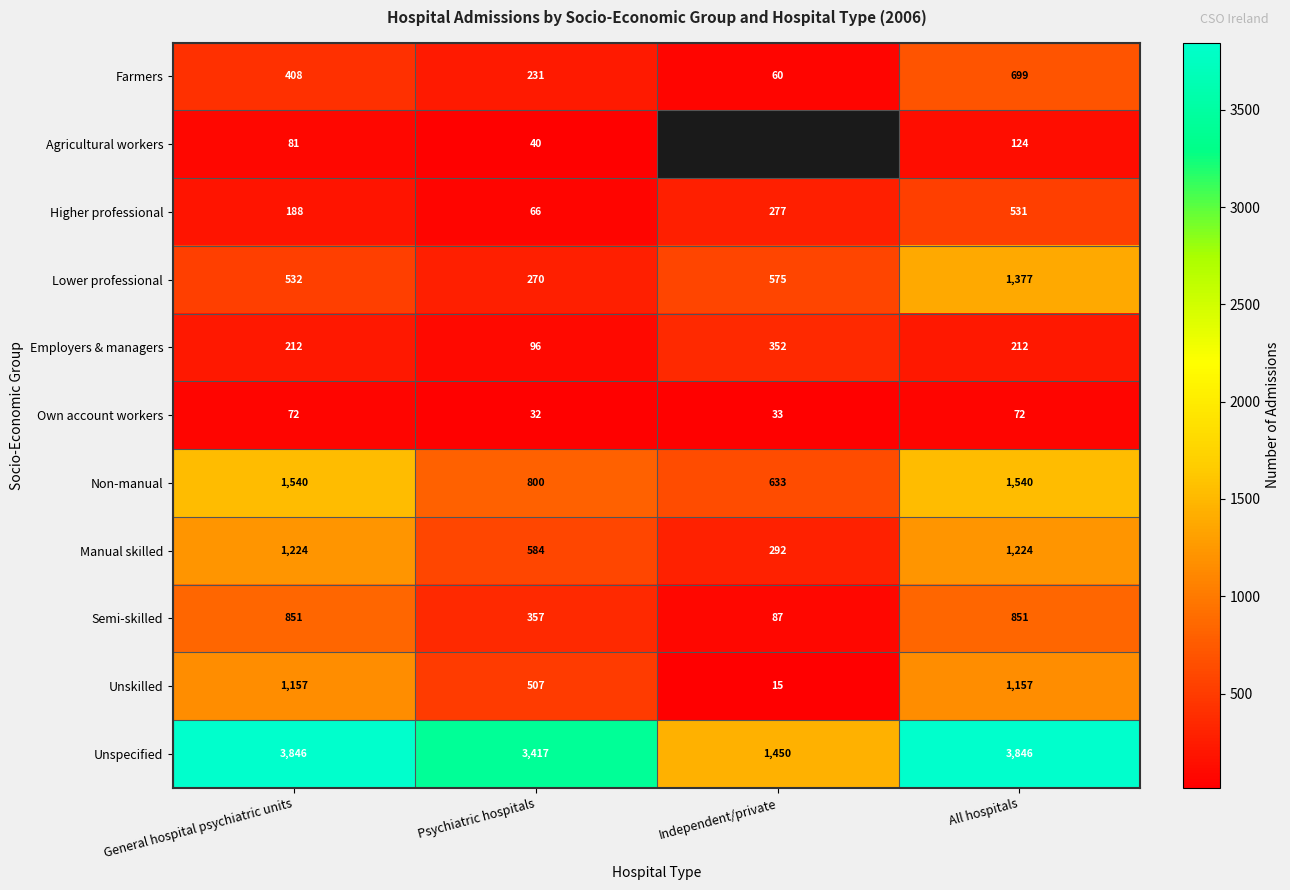

True or false: Lower professional has a value of 138.6 at General hospital psychiatric units.

False